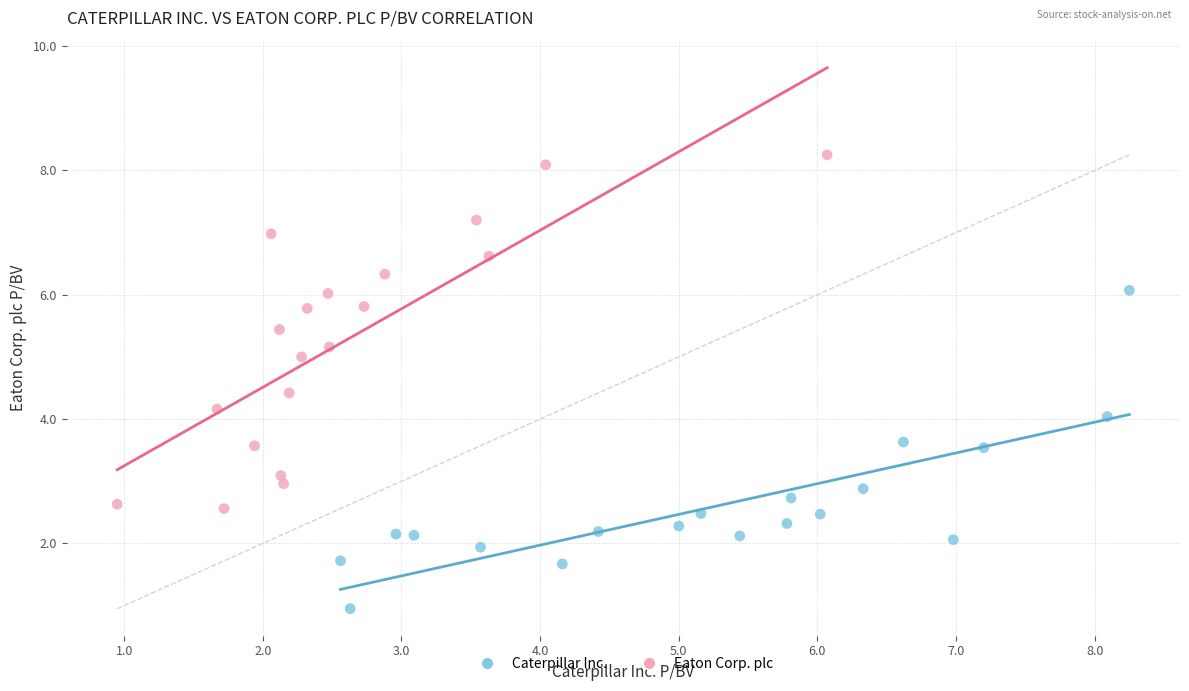

What are all the series names shown in the legend?

Caterpillar Inc., Eaton Corp. plc